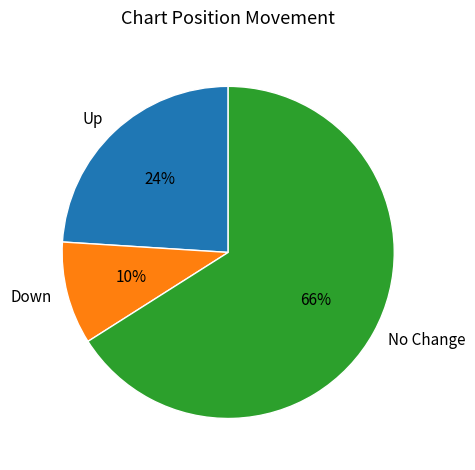

Which has a higher value, Down or No Change?

No Change